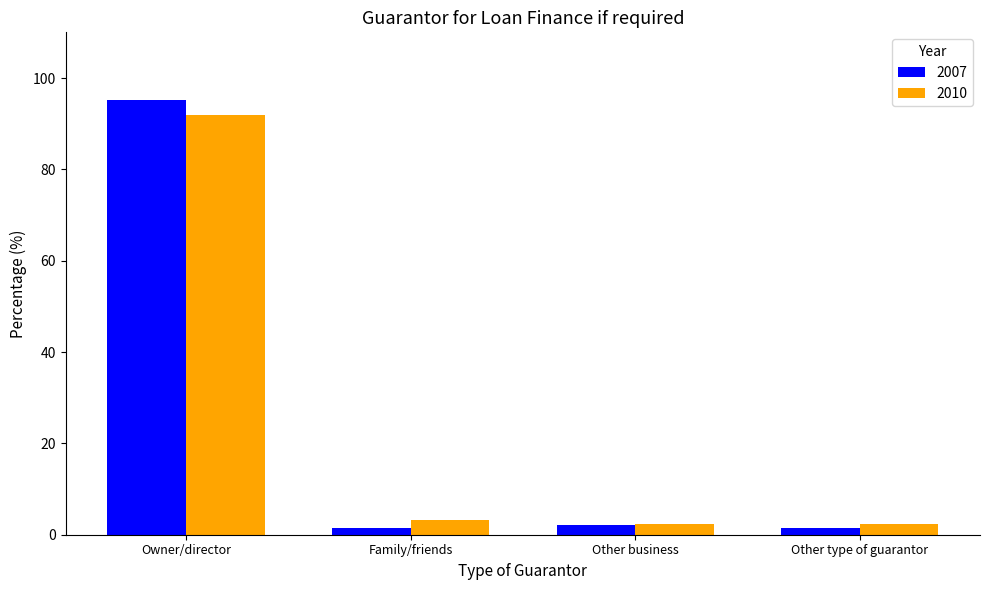

What is the difference between the second highest and minimum values in the 2007 series?

0.7